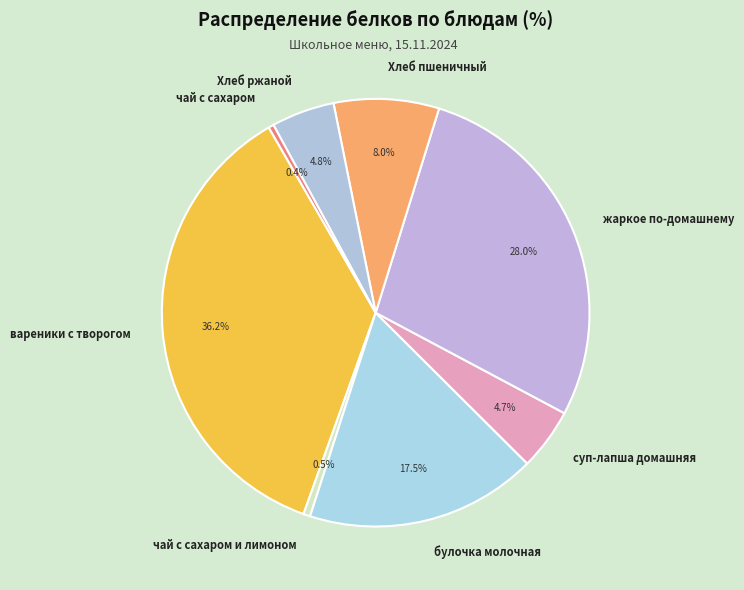

To the nearest percent, what is the difference between the largest and smallest slice percentages?

36%